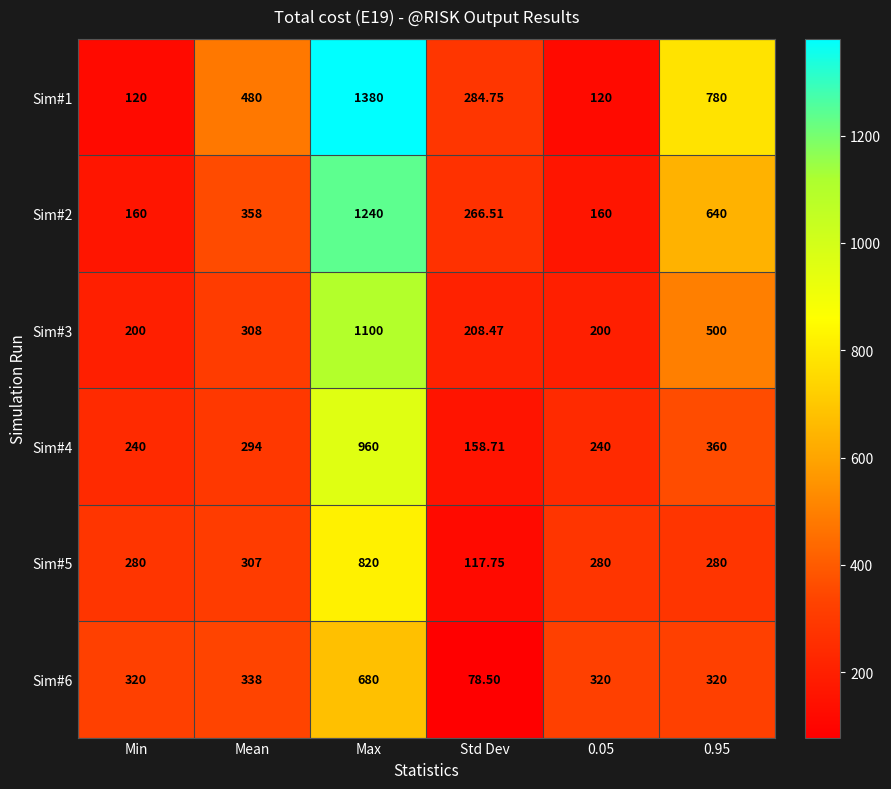

Which series has the largest total across all categories?

Sim#1